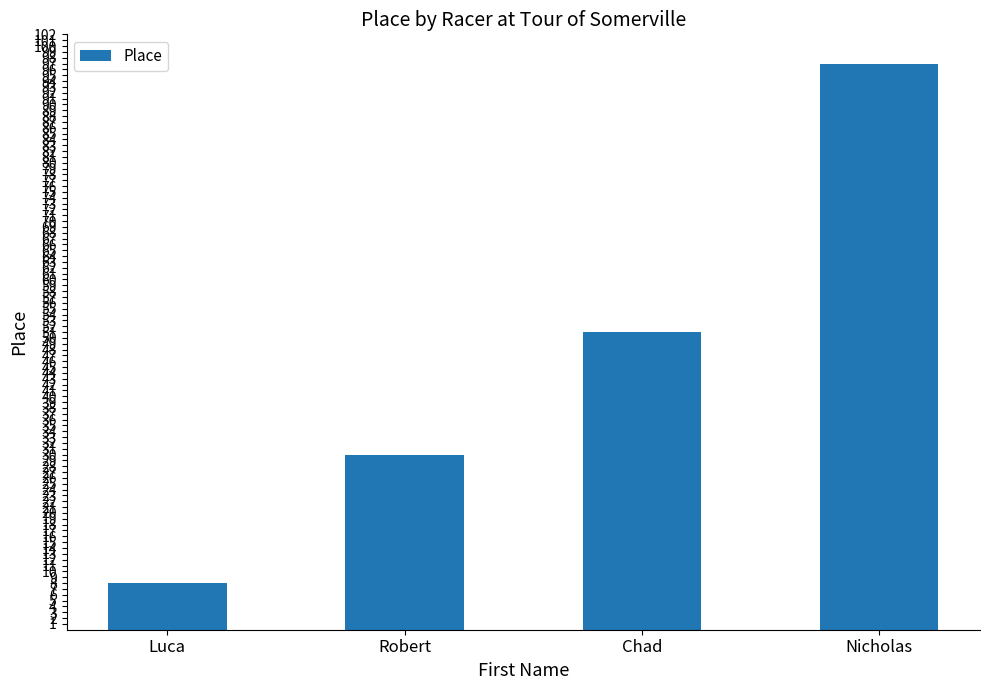

What is the maximum value shown in the chart?

97